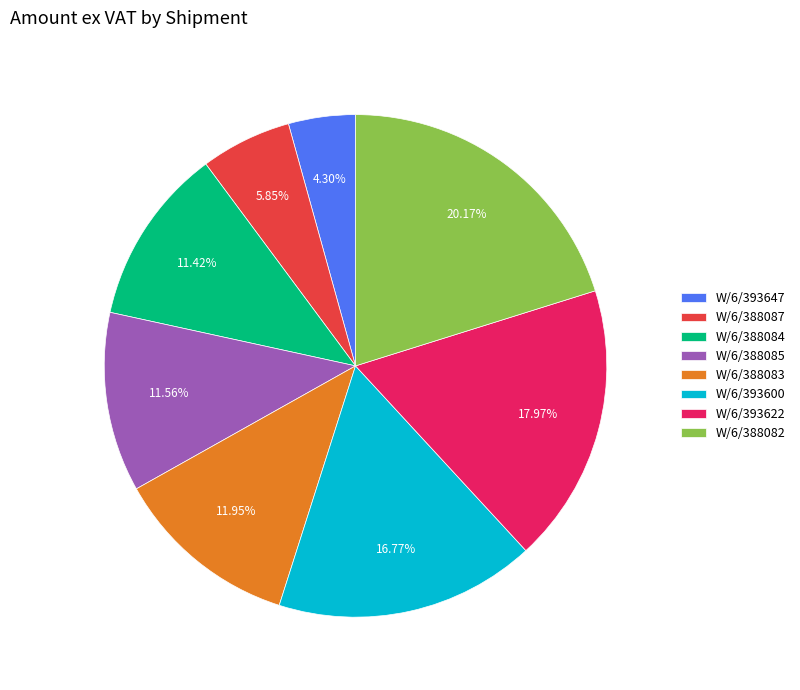

Which category has the smallest portion of the pie?

W/6/393647